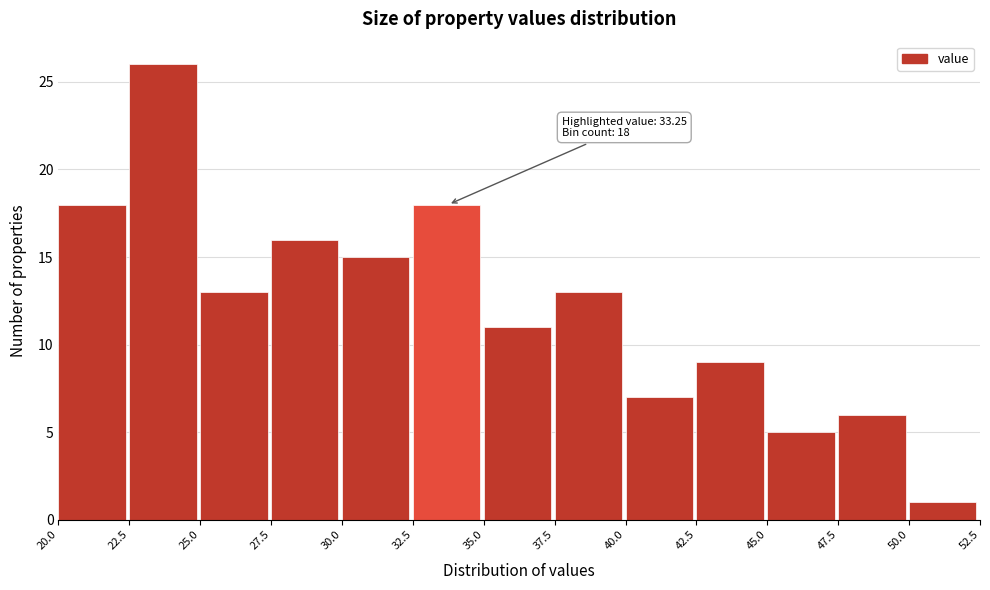

Over which range of the x-axis is the bar tallest?

22.5 to 25.0